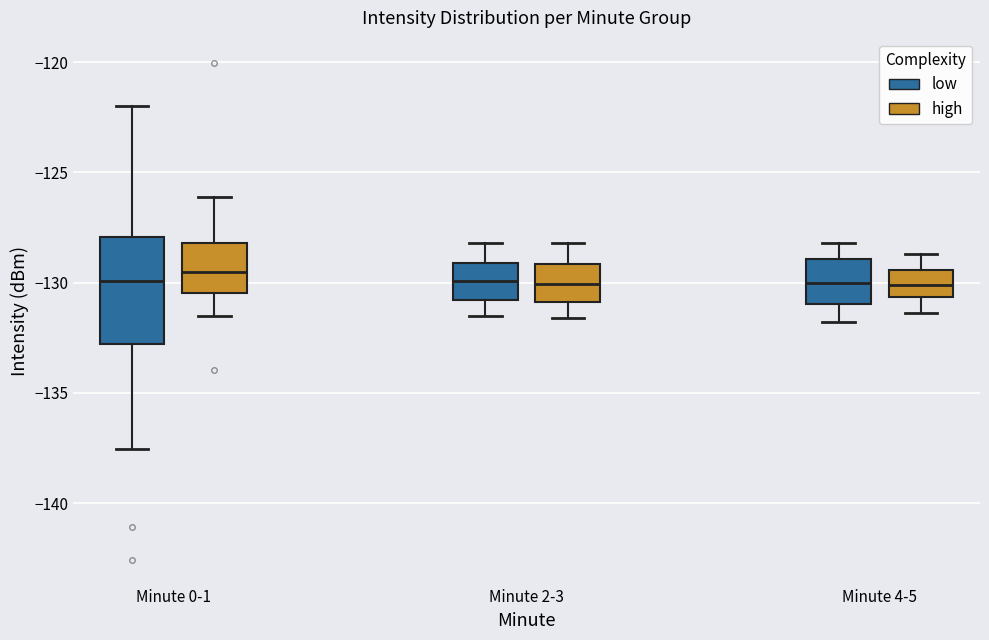

Which box is the tallest, from its lower edge to its upper edge?

Minute 0-1 (low)